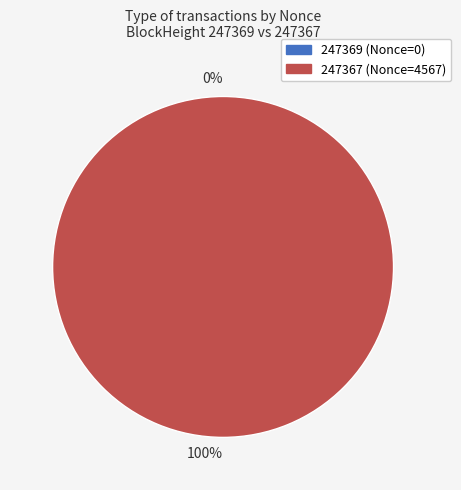

How many slices are in this pie chart?

2